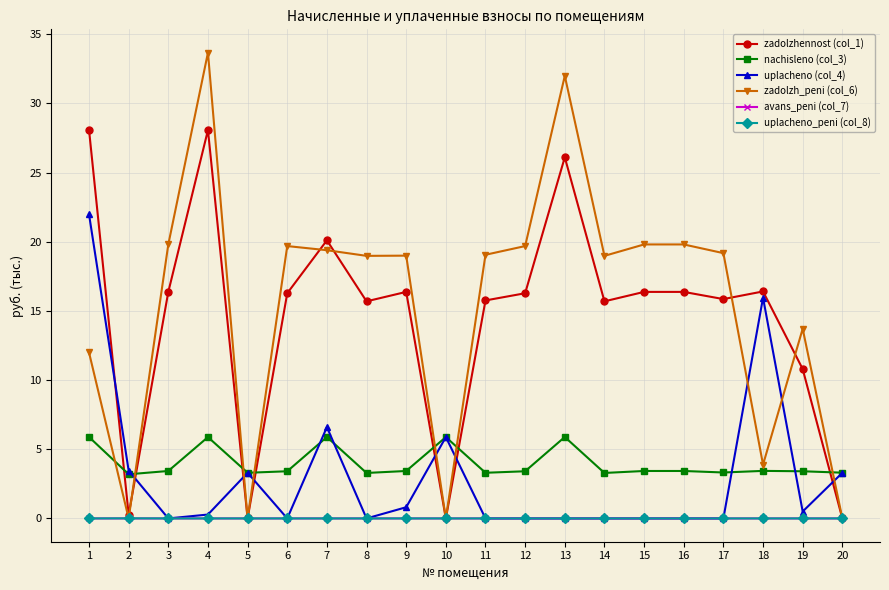

Is it true that nachisleno (col_3) equals 1.8 at 15?

False